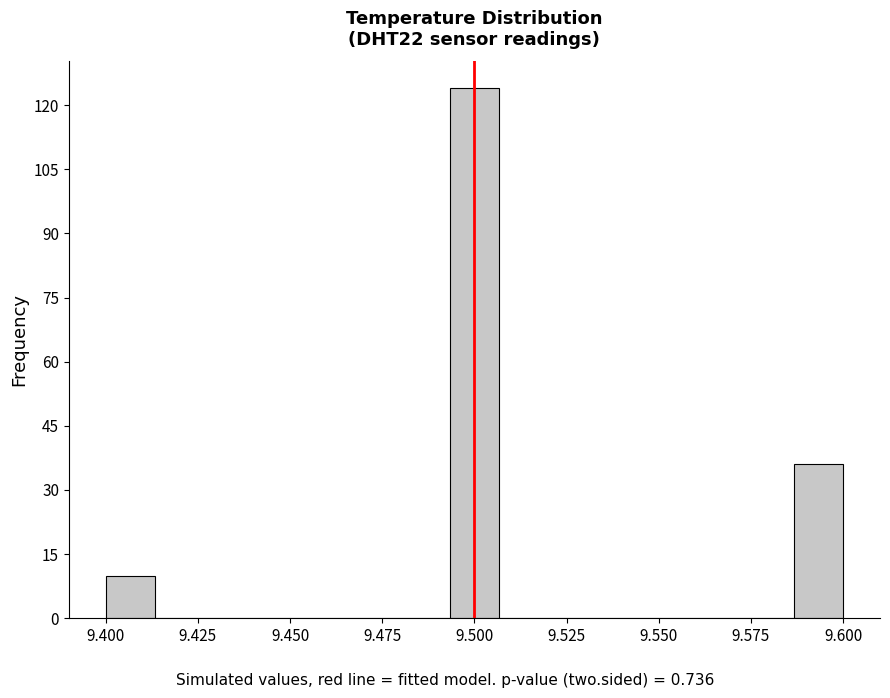

Around what value on the x-axis is the tallest bar? Give the approximate position of its centre, as read against the axis.

9.500